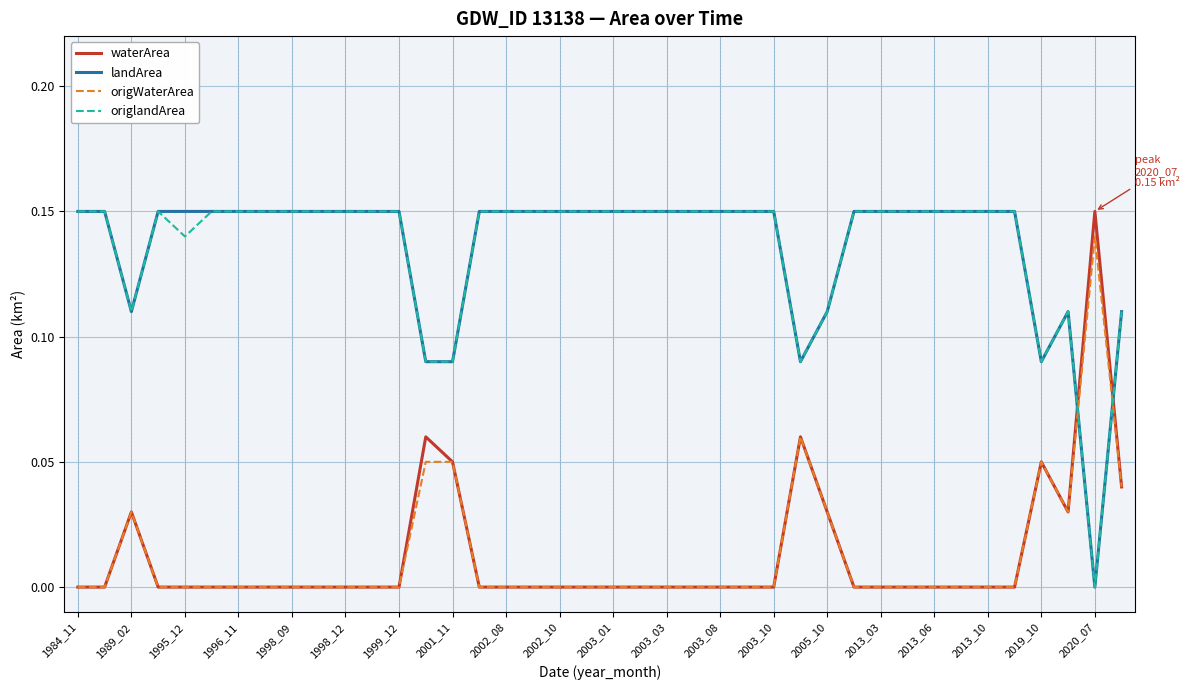

How many intersections are there between waterArea and landArea?

2